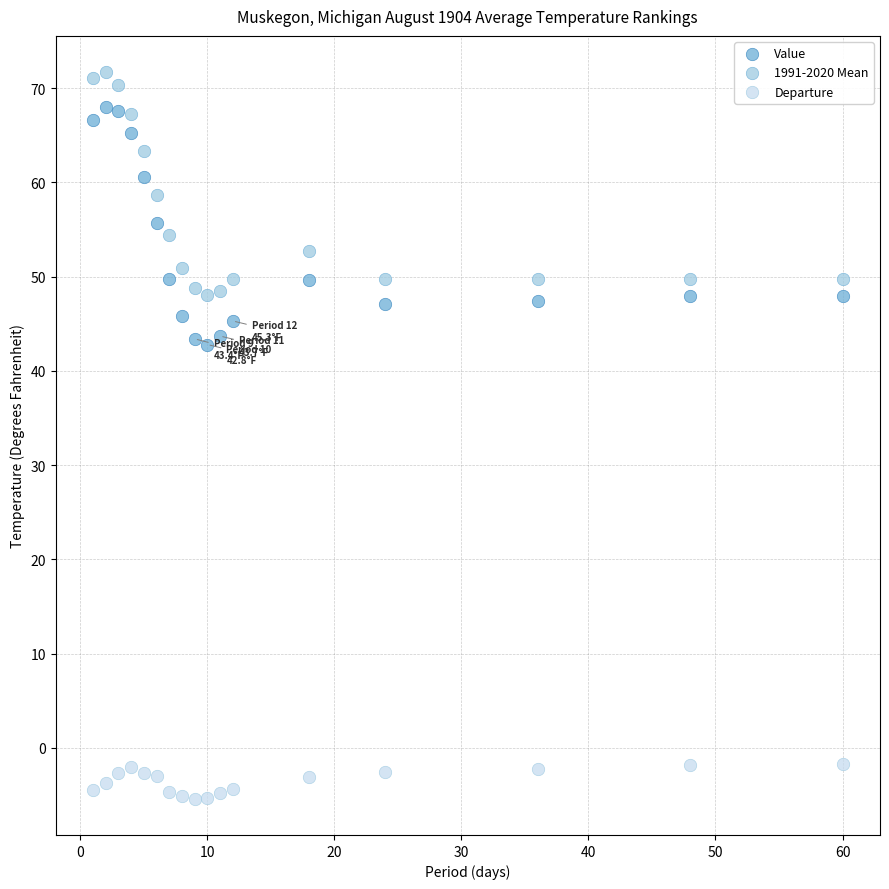

Which series has the largest Y range (max minus min)?

Value